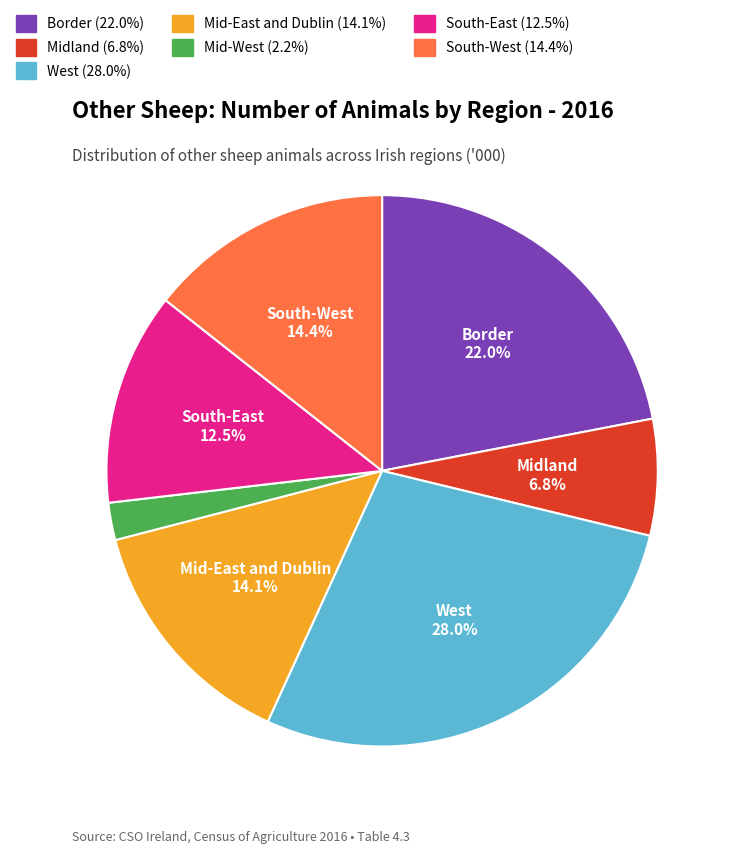

What is the ratio of the value at West to the value at Border?

1.3